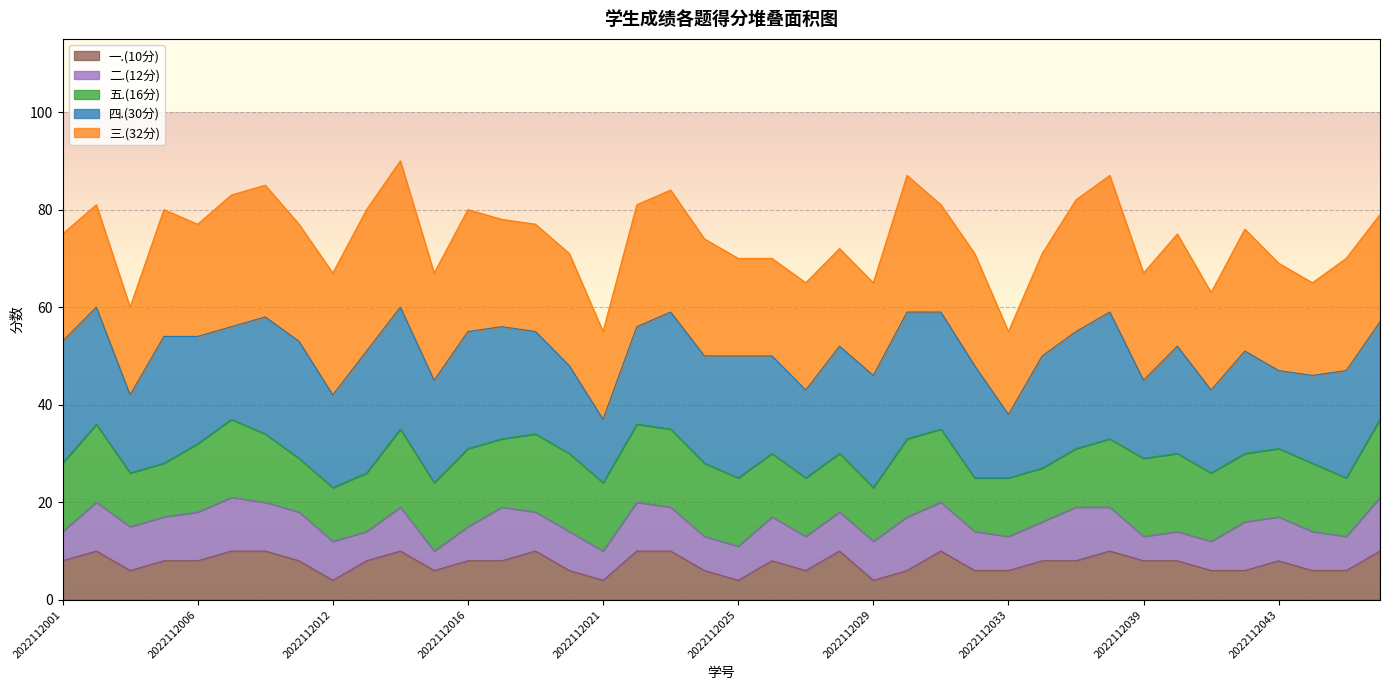

What is the maximum value shown in the chart?

90